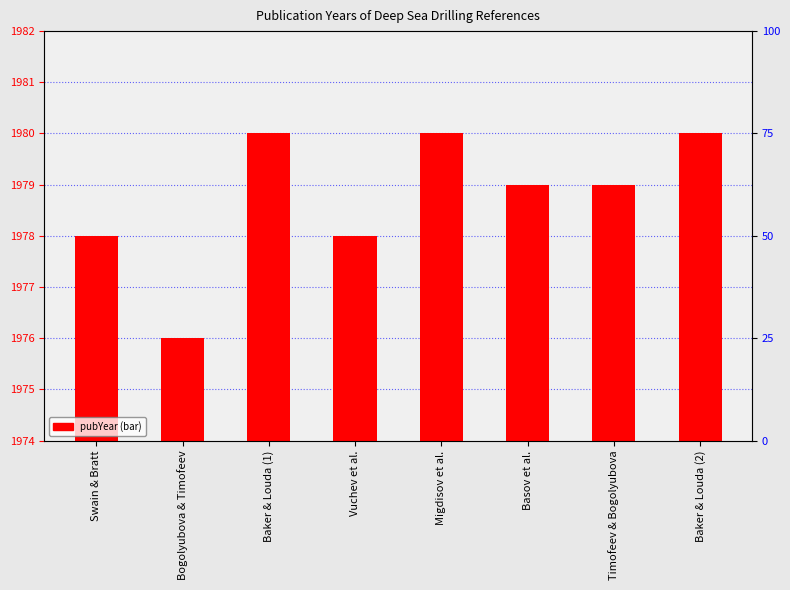

What is the label of the 5th bar from the right?

Vuchev et al.